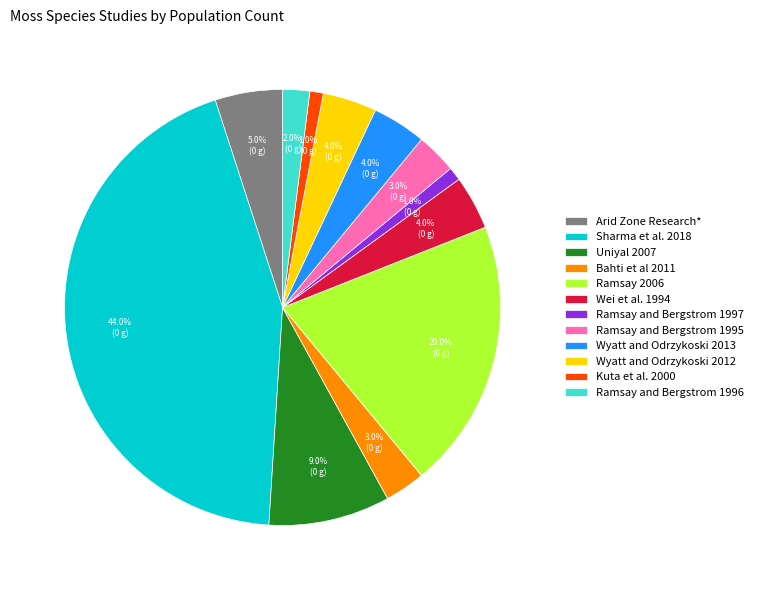

What percentage do Uniyal 2007 and Ramsay and Bergstrom 1996 together represent?

11.0%